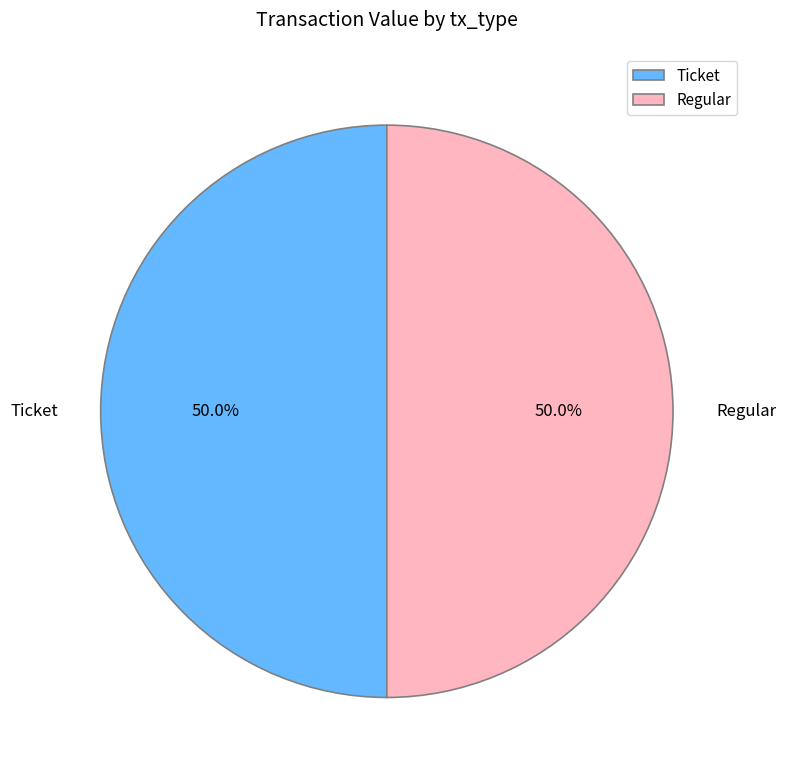

Approximately how many times larger is the value at Ticket compared to Regular?

1.0